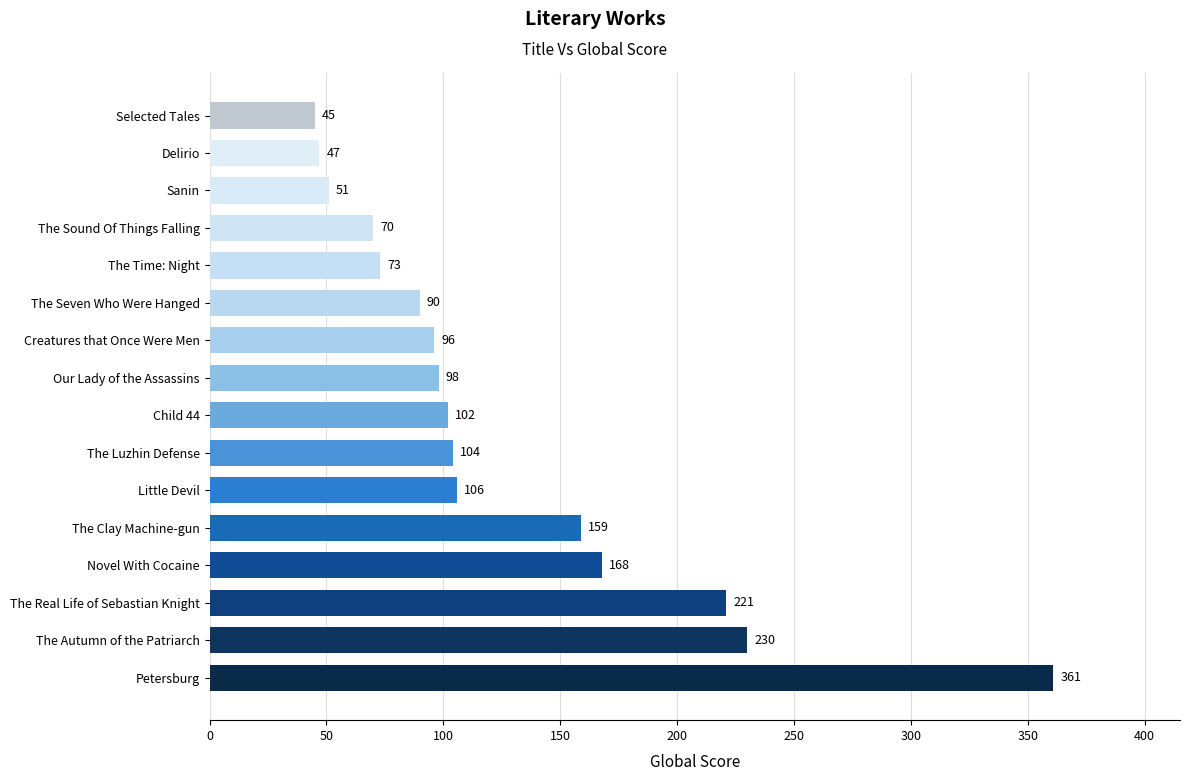

Which label corresponds to the smallest value in the chart?

Selected Tales